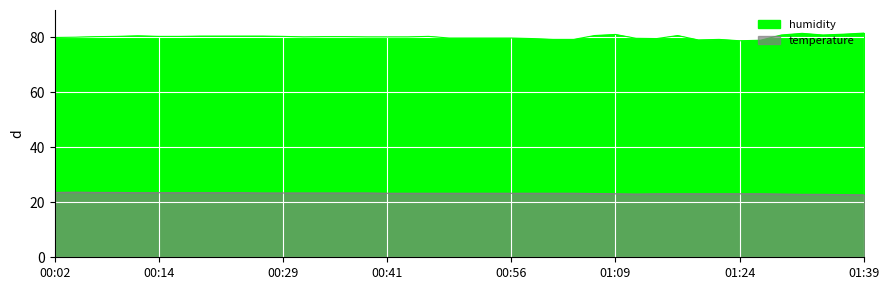

What is the sum of the humidity values at 00:56 and 01:04?

159.1